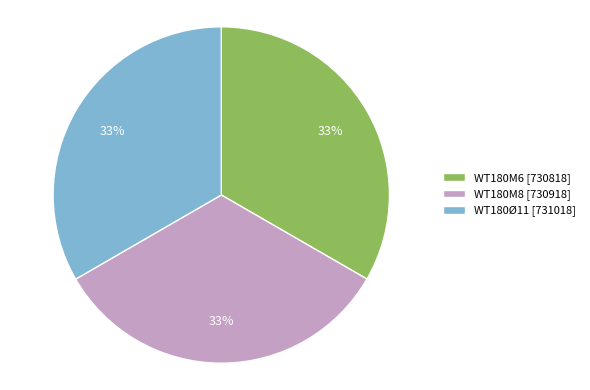

Does WT180M6 account for over 50% of the chart?

No